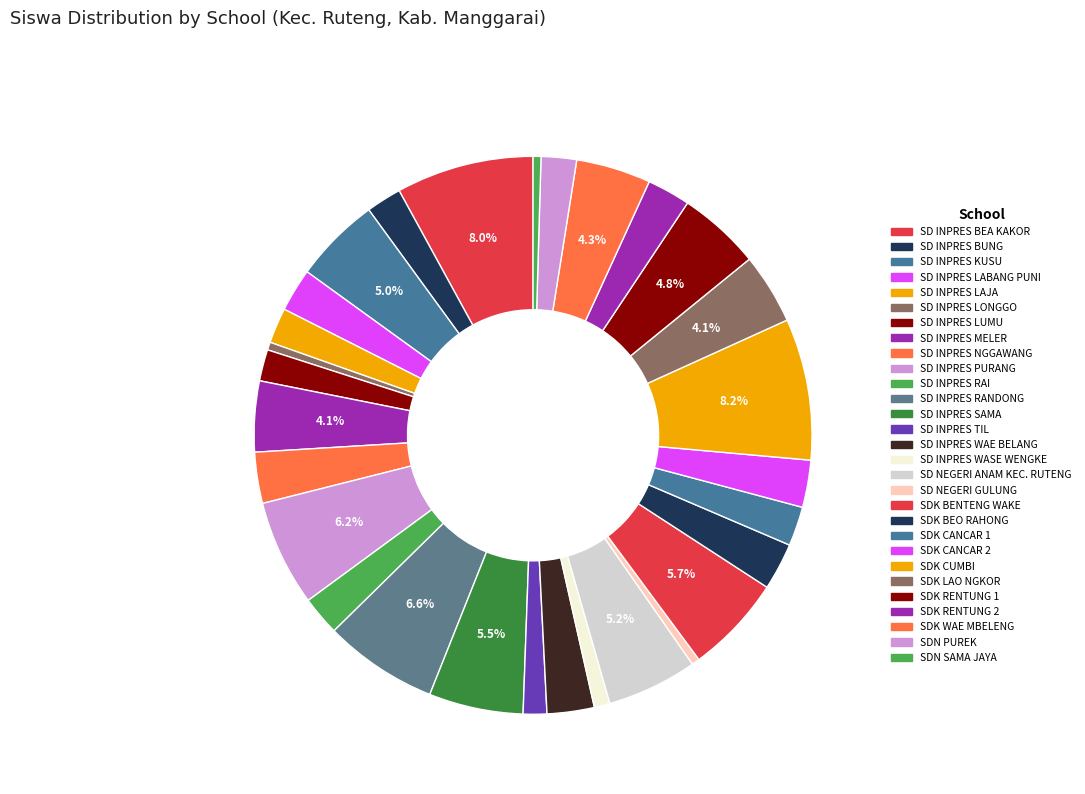

Count the number of slices in the pie.

29